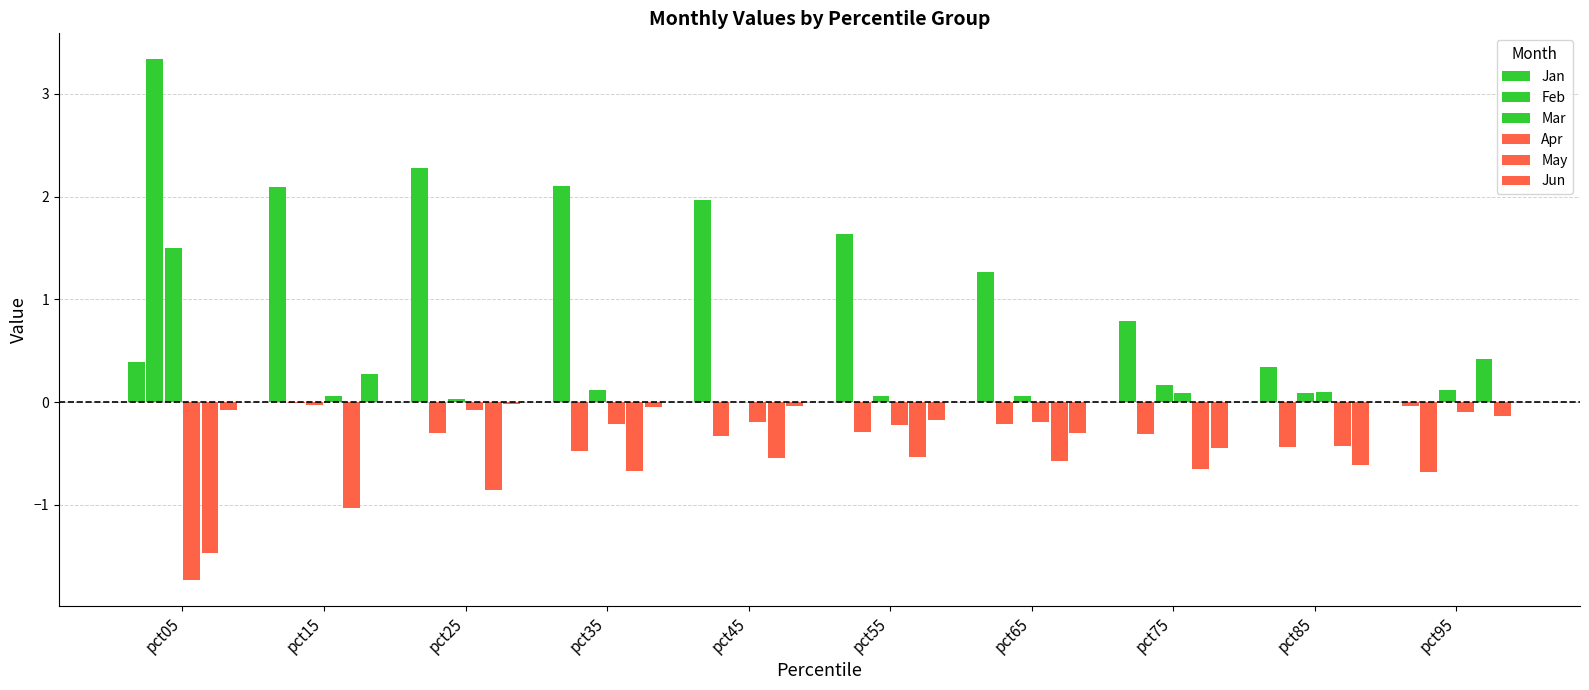

How many positive values does the Jan series have?

9